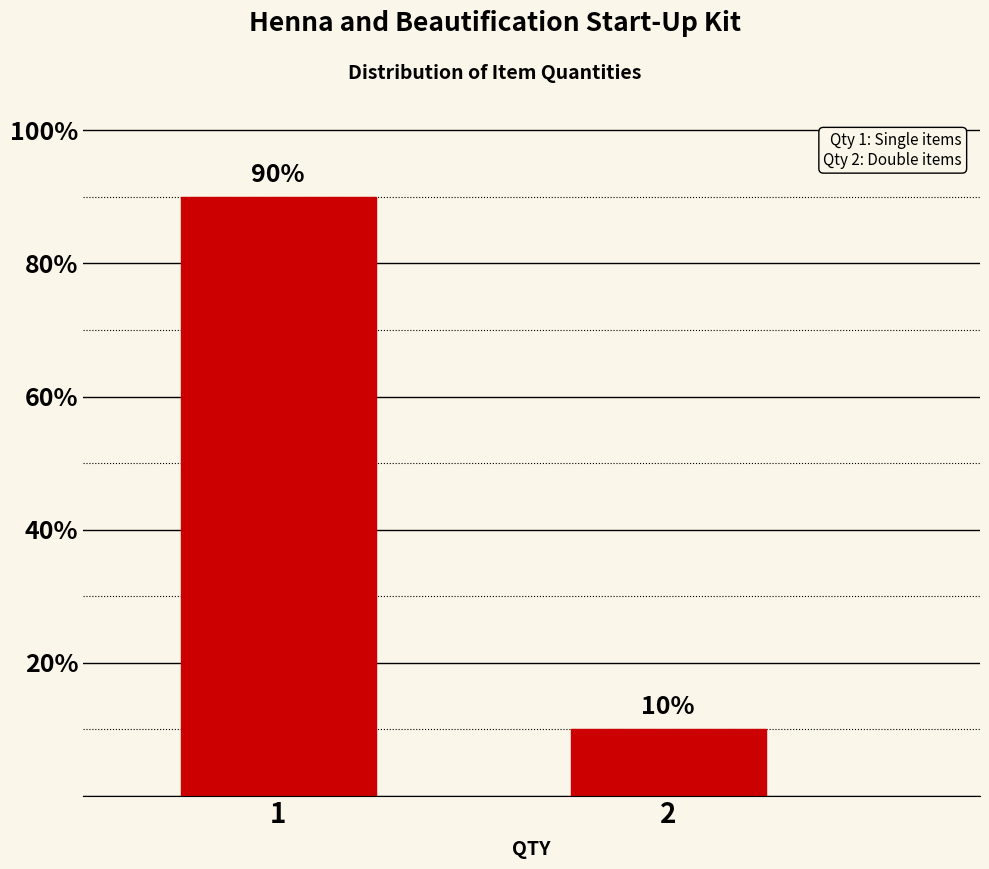

Reading left to right, what are all the values shown in this chart?

90	10